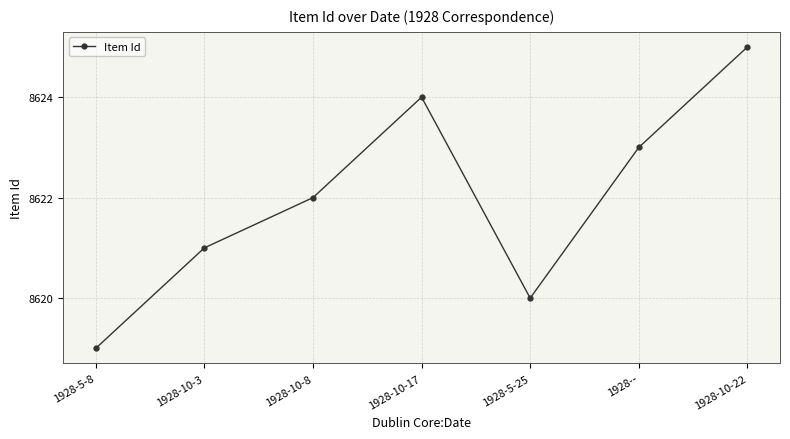

How many values are below 8622?

3